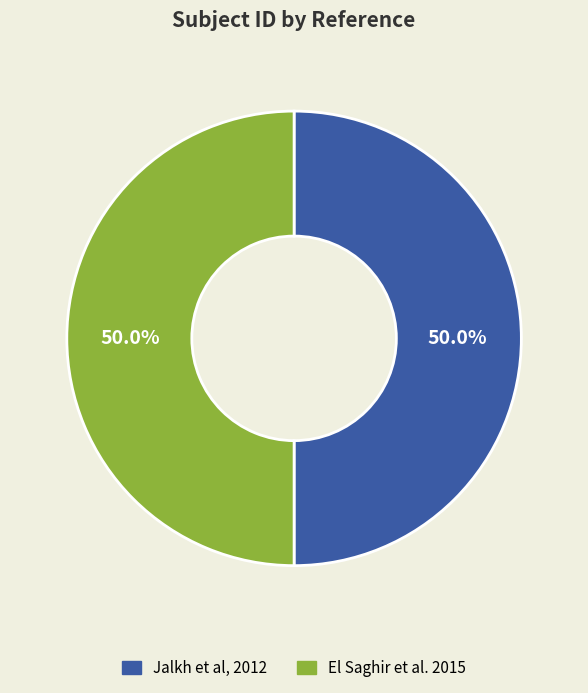

Combined, what portion of the pie is Jalkh et al, 2012 and El Saghir et al. 2015?

100.0%